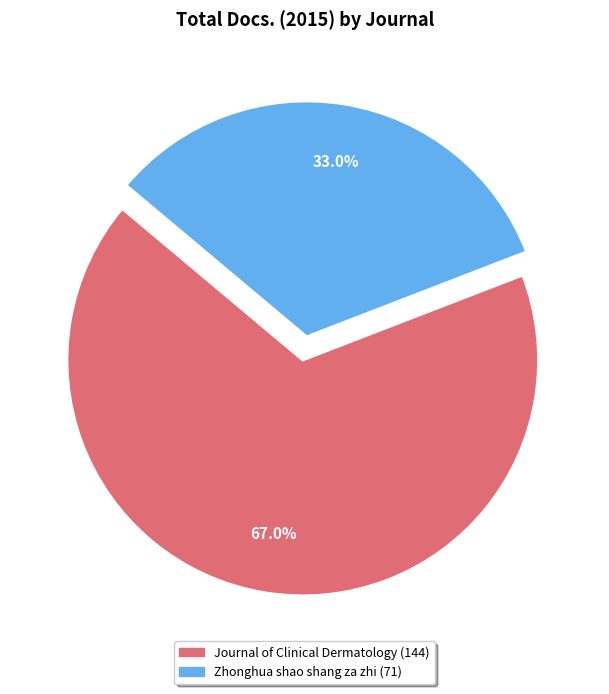

Rank the categories by value from lowest to highest.

Zhonghua shao shang za zhi, Journal of Clinical Dermatology